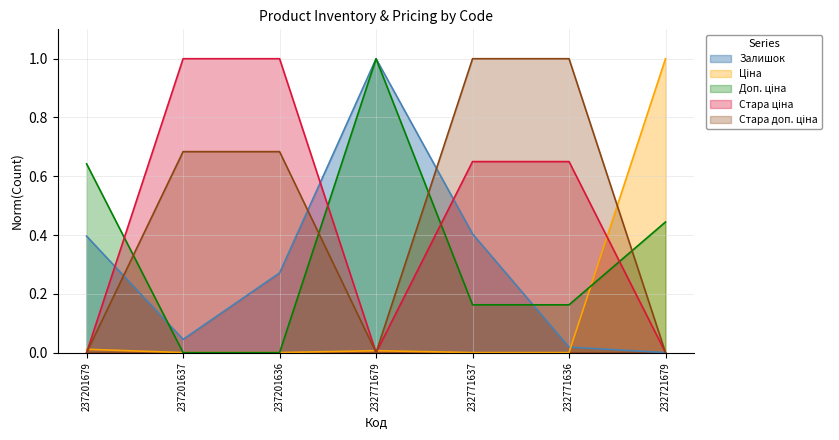

Between 232771637 and 232721679, which is larger?

232771637